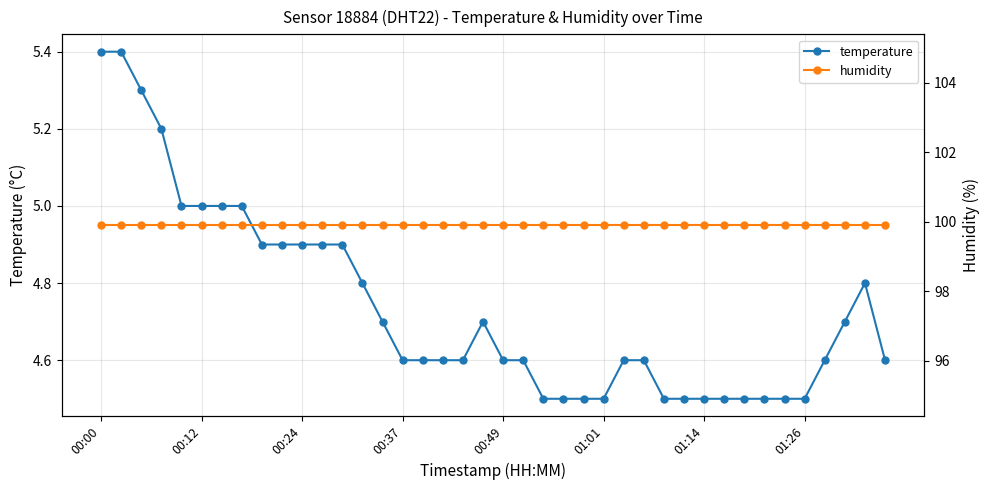

List the series in order of their overall mean, highest first.

humidity, temperature